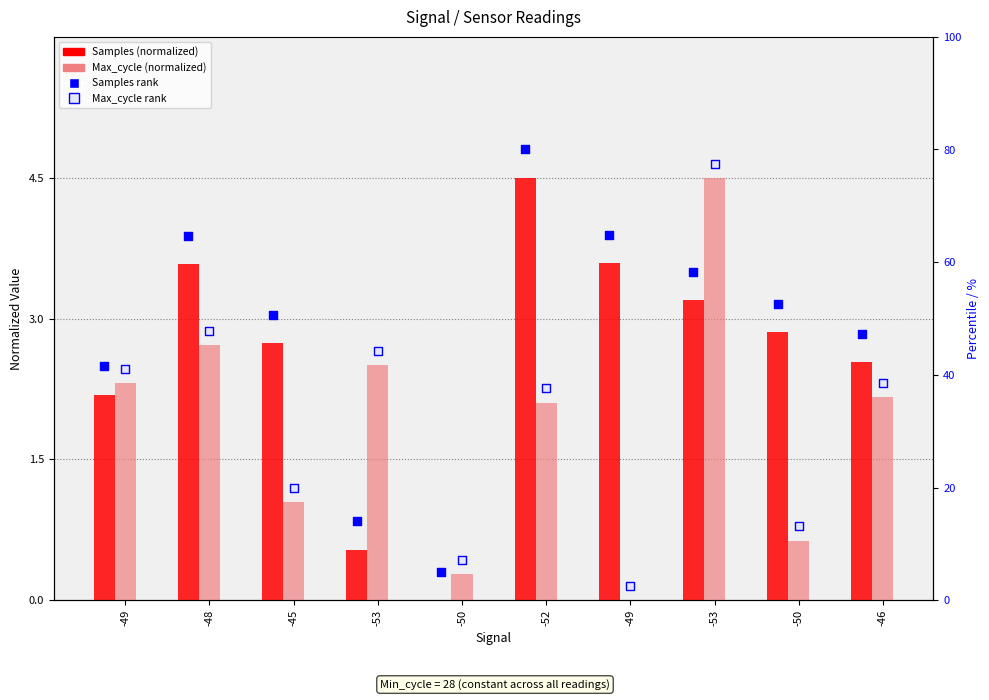

Which series has the largest total across all categories?

Samples rank